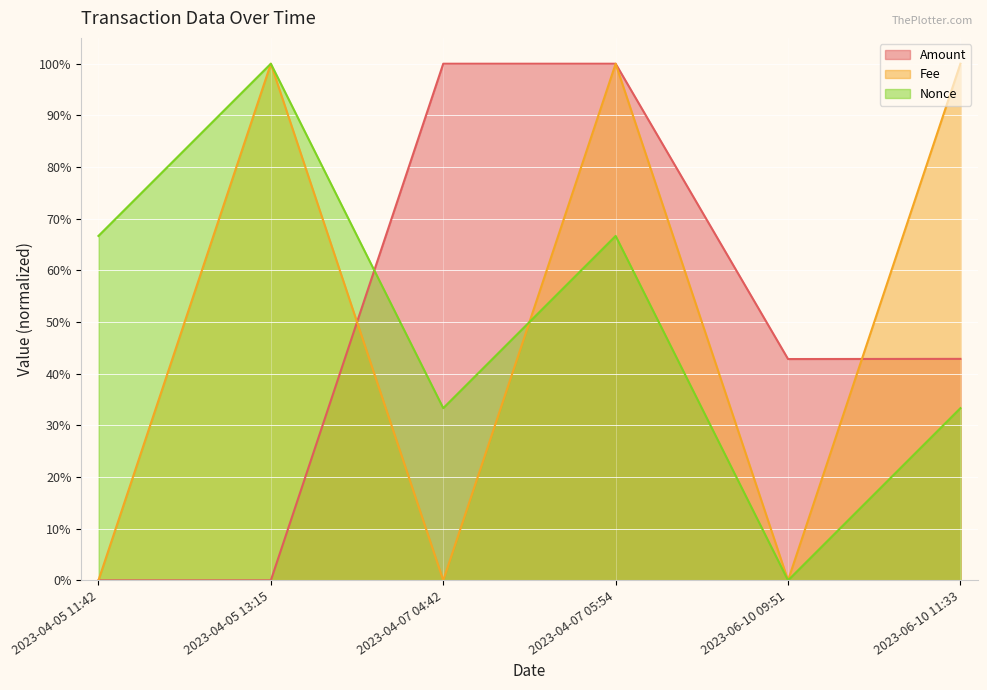

Read the Nonce value at 2023-04-07 04:42.

33.3